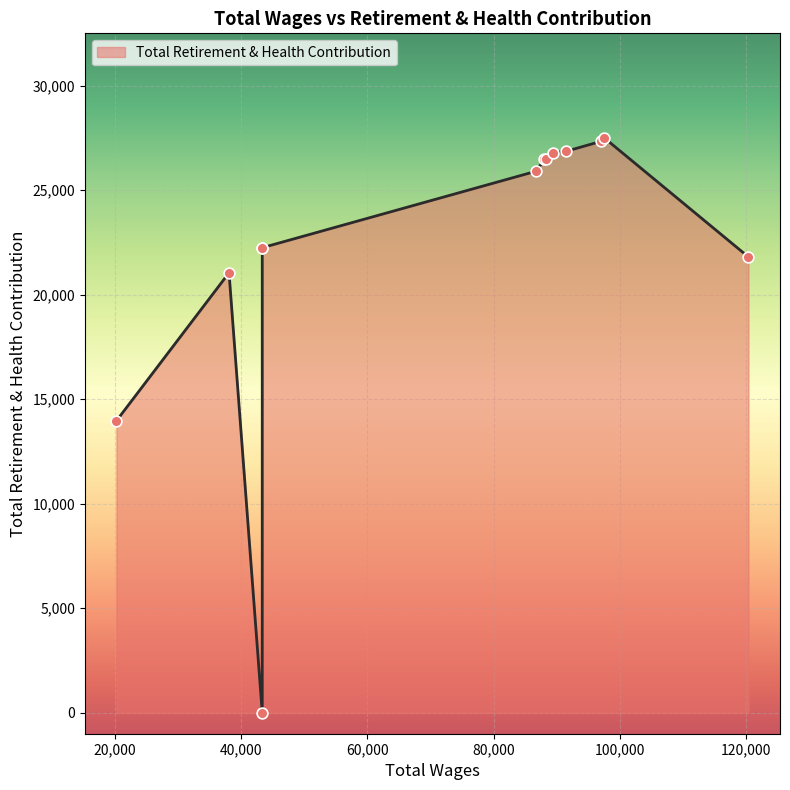

What is the ratio of the value at 43329.0 to the value at 88036.0?

0.8